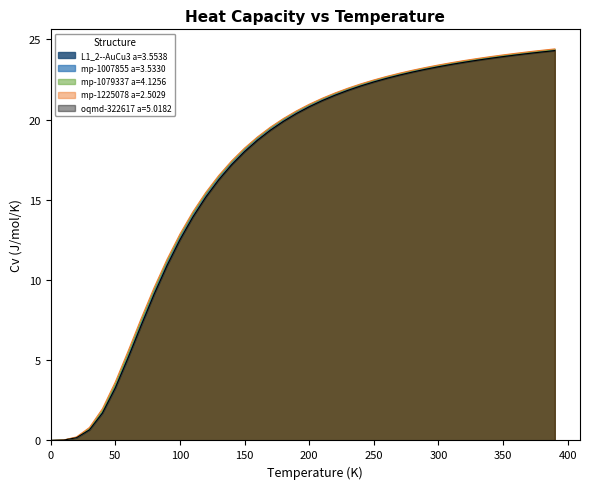

Which series has the largest range (max minus min)?

mp-1225078 a=2.5029